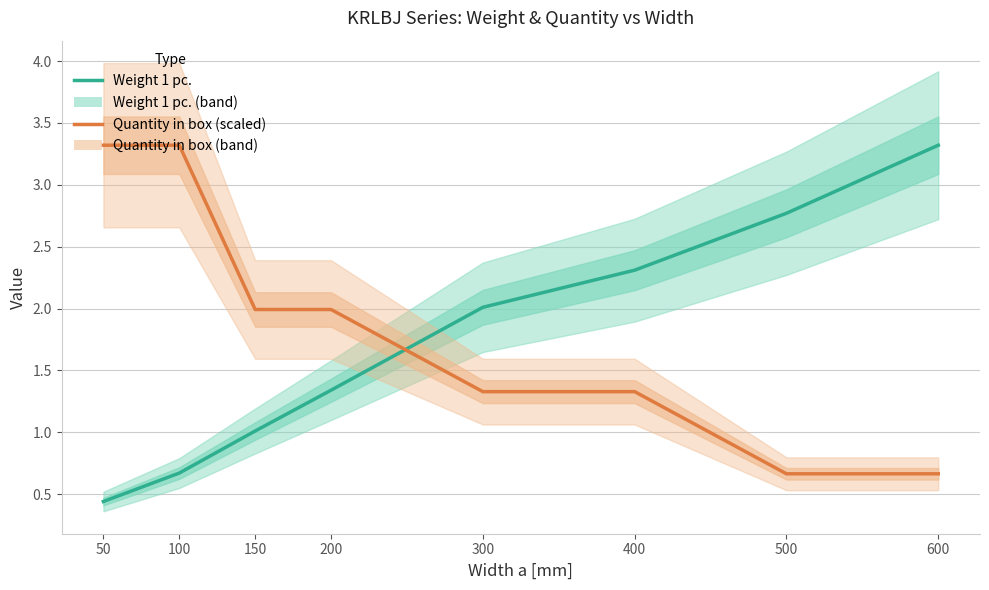

Rank the series by their average value, from lowest to highest.

Weight 1 pc., Quantity in box (scaled)